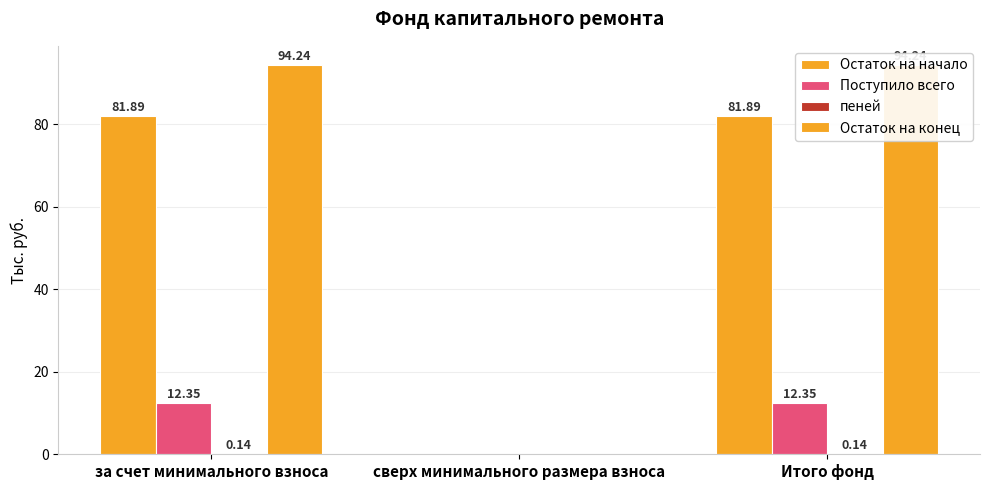

Reading left to right, transcribe all the data shown in this chart.

Остаток на начало: за счет минимального взноса=81.9	сверх минимального размера взноса=0.0	Итого фонд=81.9
Поступило всего: за счет минимального взноса=12.3	сверх минимального размера взноса=0.0	Итого фонд=12.3
пеней: за счет минимального взноса=0.1	сверх минимального размера взноса=0.0	Итого фонд=0.1
Остаток на конец: за счет минимального взноса=94.2	сверх минимального размера взноса=0.0	Итого фонд=94.2